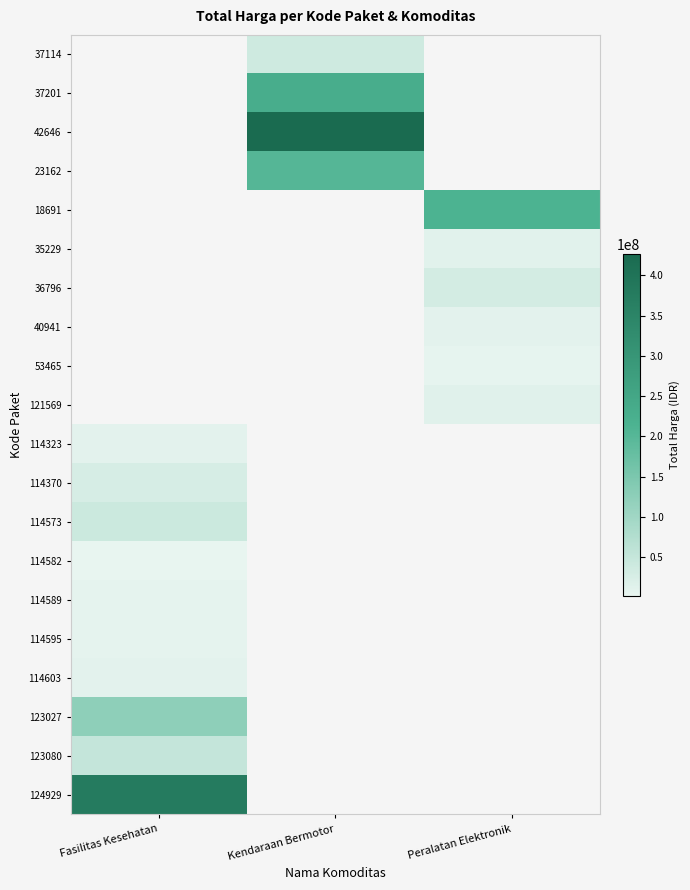

Reading left to right, extract all data points from this chart.

37114: Fasilitas Kesehatan=0	Kendaraan Bermotor=38810000	Peralatan Elektronik=0
37201: Fasilitas Kesehatan=0	Kendaraan Bermotor=231100000	Peralatan Elektronik=0
42646: Fasilitas Kesehatan=0	Kendaraan Bermotor=426700000	Peralatan Elektronik=0
23162: Fasilitas Kesehatan=0	Kendaraan Bermotor=202000000	Peralatan Elektronik=0
18691: Fasilitas Kesehatan=0	Kendaraan Bermotor=0	Peralatan Elektronik=213825000
35229: Fasilitas Kesehatan=0	Kendaraan Bermotor=0	Peralatan Elektronik=11879100
36796: Fasilitas Kesehatan=0	Kendaraan Bermotor=0	Peralatan Elektronik=32000000
40941: Fasilitas Kesehatan=0	Kendaraan Bermotor=0	Peralatan Elektronik=10374000
53465: Fasilitas Kesehatan=0	Kendaraan Bermotor=0	Peralatan Elektronik=5267600
121569: Fasilitas Kesehatan=0	Kendaraan Bermotor=0	Peralatan Elektronik=13345000
114323: Fasilitas Kesehatan=10062484	Kendaraan Bermotor=0	Peralatan Elektronik=0
114370: Fasilitas Kesehatan=26136000	Kendaraan Bermotor=0	Peralatan Elektronik=0
114573: Fasilitas Kesehatan=42149455	Kendaraan Bermotor=0	Peralatan Elektronik=0
114582: Fasilitas Kesehatan=2599960	Kendaraan Bermotor=0	Peralatan Elektronik=0
114589: Fasilitas Kesehatan=7529200	Kendaraan Bermotor=0	Peralatan Elektronik=0
114595: Fasilitas Kesehatan=6052778	Kendaraan Bermotor=0	Peralatan Elektronik=0
114603: Fasilitas Kesehatan=9511000	Kendaraan Bermotor=0	Peralatan Elektronik=0
123027: Fasilitas Kesehatan=124900000	Kendaraan Bermotor=0	Peralatan Elektronik=0
123080: Fasilitas Kesehatan=51612000	Kendaraan Bermotor=0	Peralatan Elektronik=0
124929: Fasilitas Kesehatan=376595700	Kendaraan Bermotor=0	Peralatan Elektronik=0